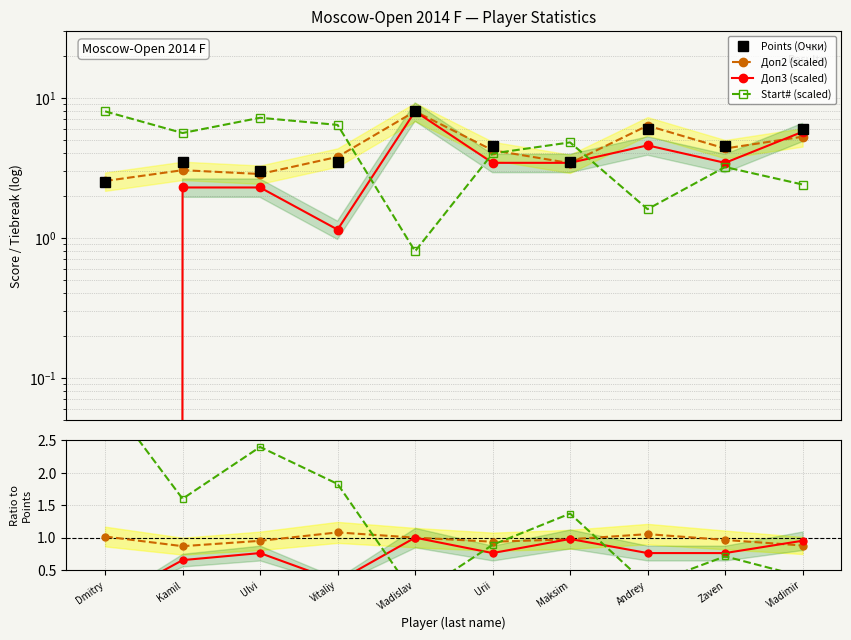

What is the spread (max minus min) of values at Ulvi?

4.9